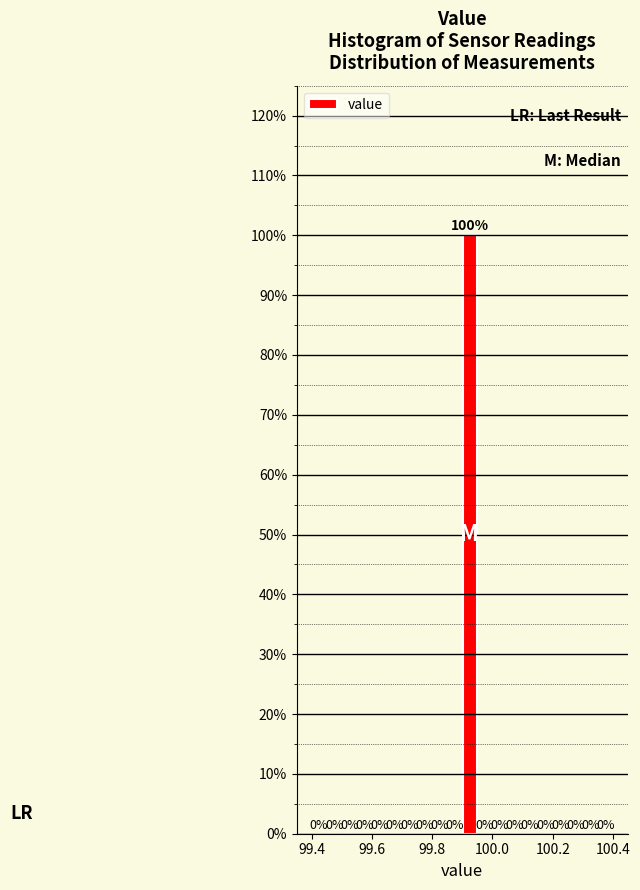

Read against the x-axis, roughly where is the centre of the tallest bar?

99.92